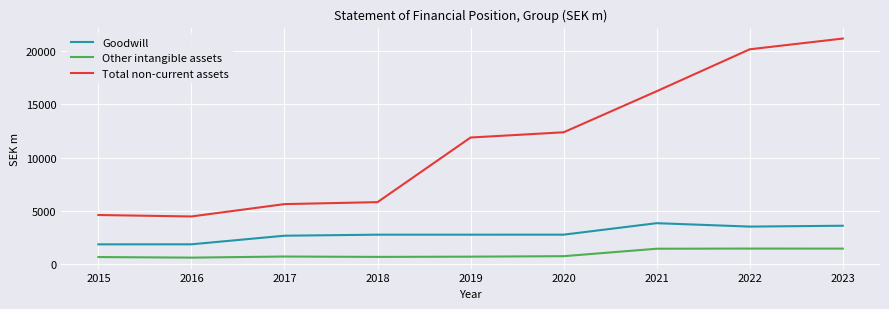

Rank the series by their average value, from highest to lowest.

Total non-current assets, Goodwill, Other intangible assets